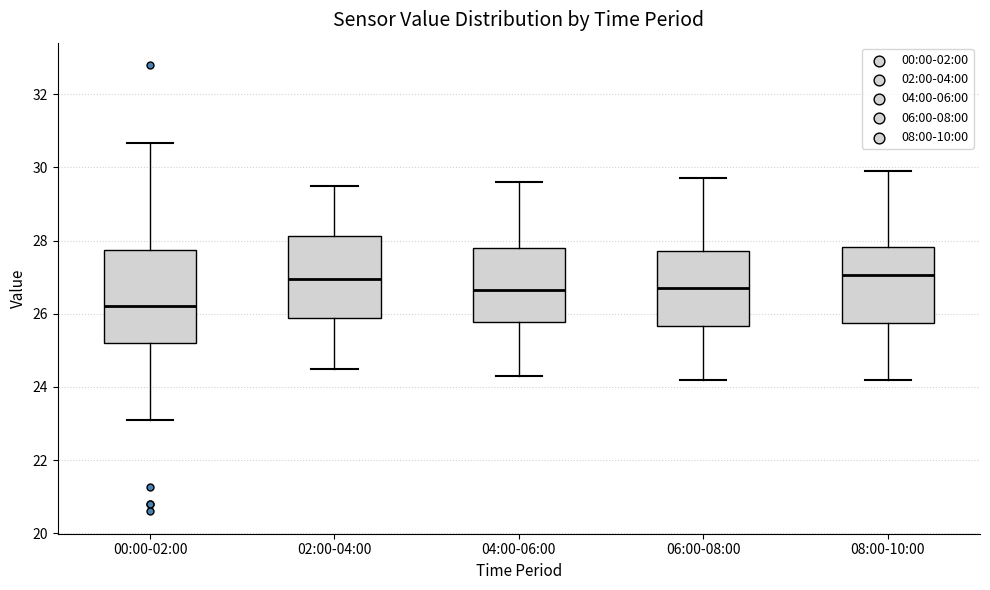

Comparing the boxes themselves (not the whiskers), which one is the tallest?

00:00-02:00